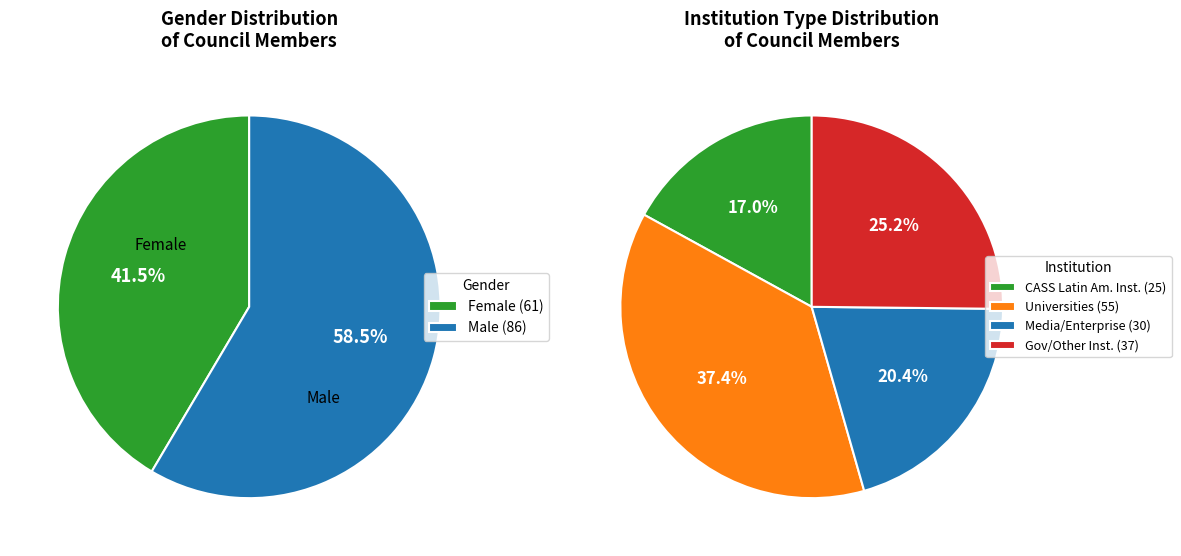

What percentage is the 男 slice, to the nearest percent?

59%